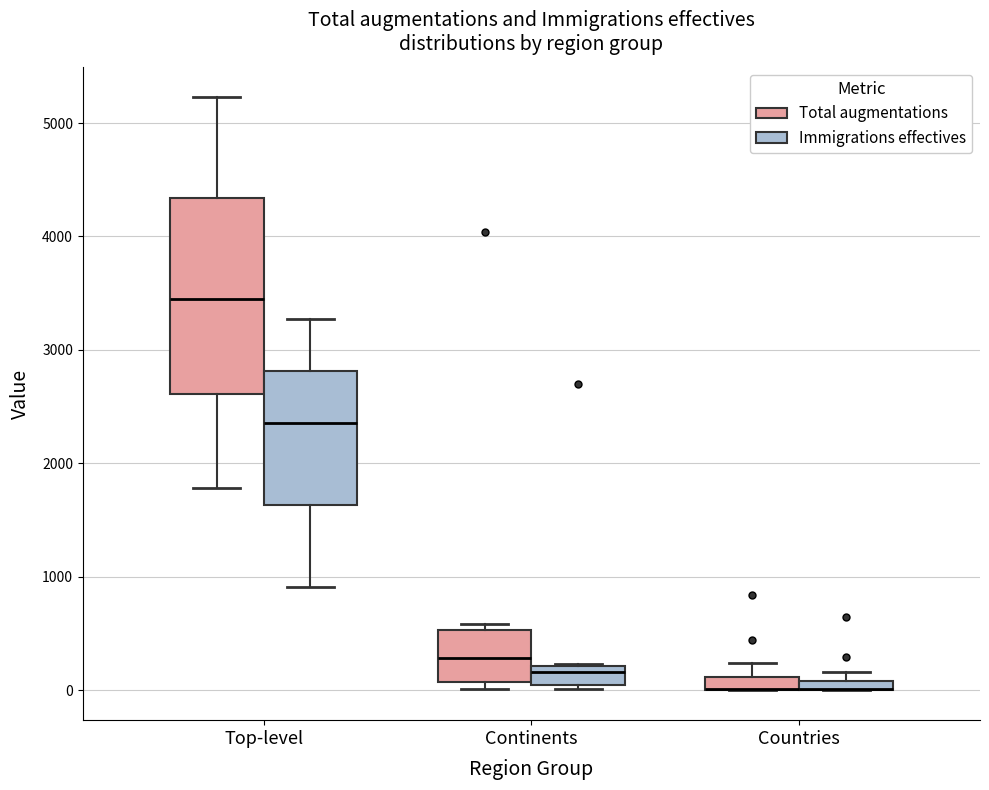

Where does the upper whisker of the box for Countries (Total augmentations) end on the y-axis? The values are not printed on the chart, so give them approximately, as read against the axis.

200